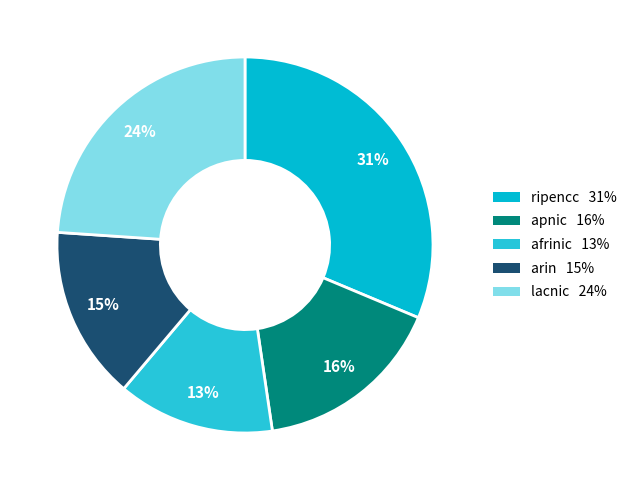

Rank the categories by value from highest to lowest.

ripencc, lacnic, apnic, arin, afrinic